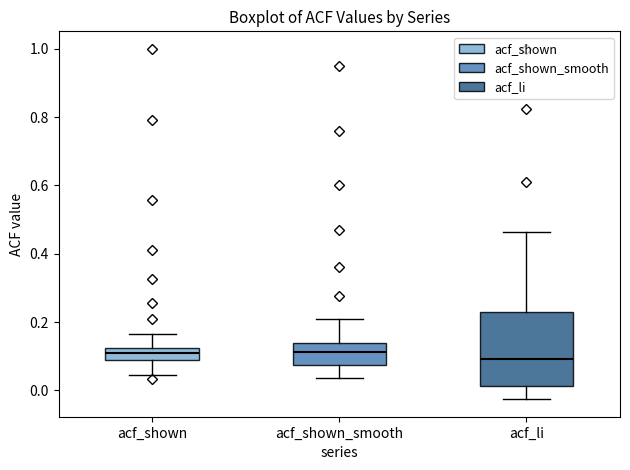

Reading left to right, read every box against the y-axis: the position of its median line, the range the box covers, and the ends of its whiskers. The values are not printed on the chart, so give them approximately, as read against the axis.

acf_shown: median 0.10 (inside the box), box 0.10 to 0.12, whiskers 0.04 to 0.16
acf_shown_smooth: median 0.12, box 0.08 to 0.14, whiskers 0.04 to 0.20
acf_li: median 0.10, box 0.02 to 0.22, whiskers -0.02 to 0.46